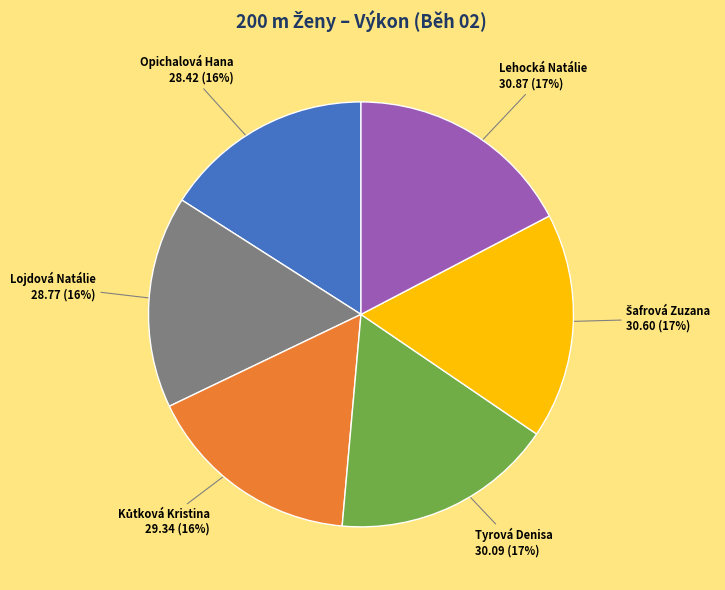

Is there any slice that represents more than half of the pie?

No